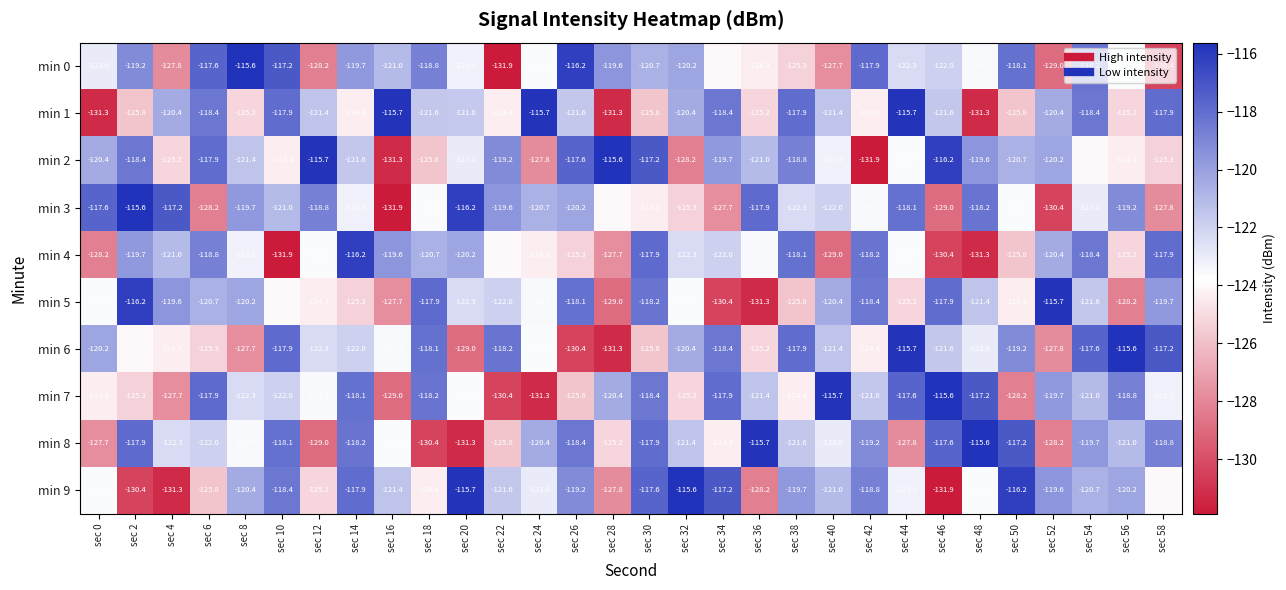

Count the number of categories in the chart.

30